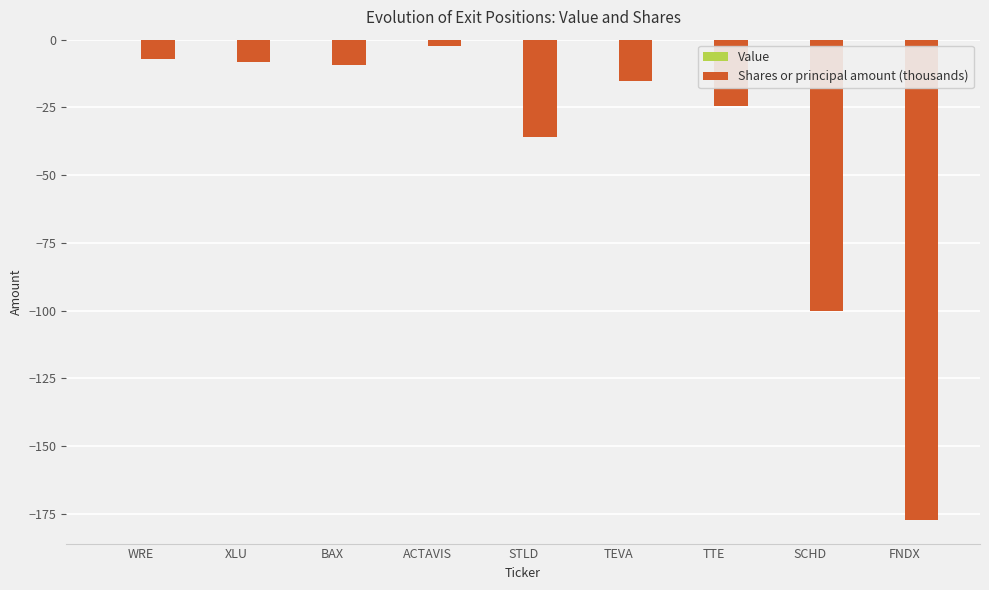

What is the minimum value shown in the chart?

-177.1